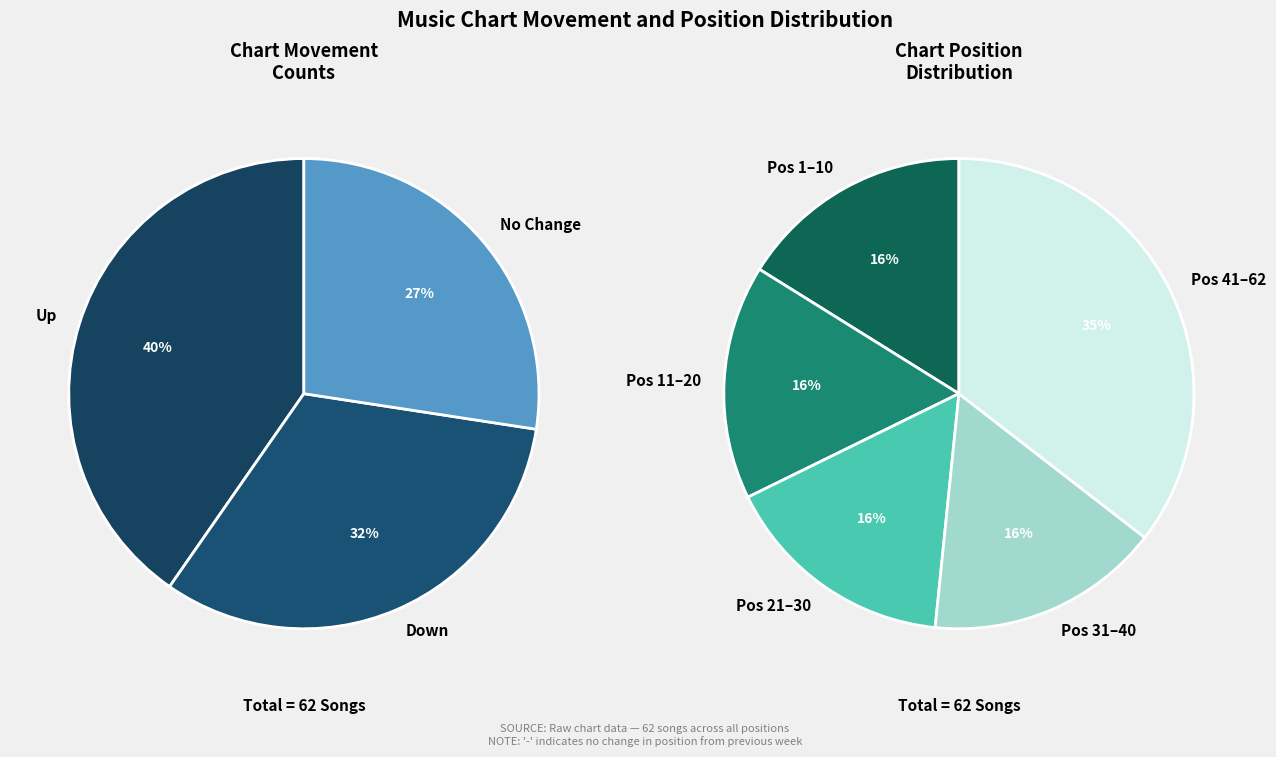

Between down and up, which is larger?

up